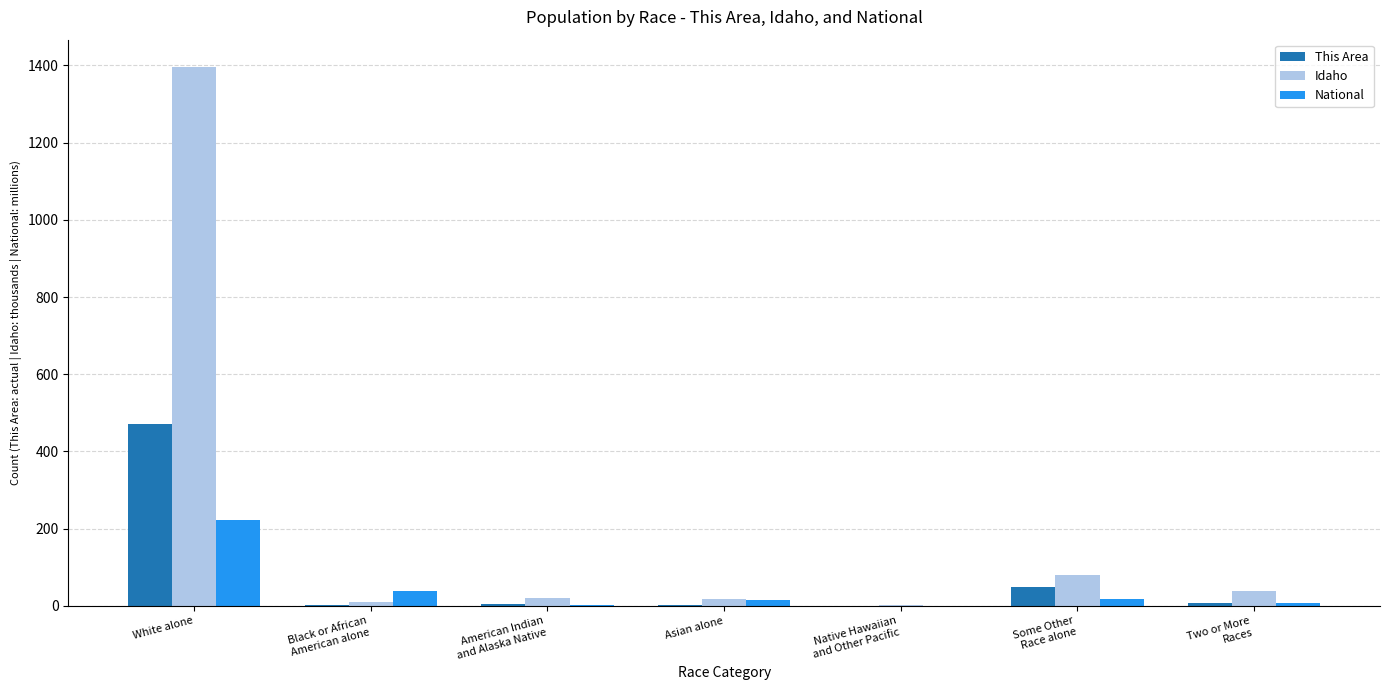

How many distinct data groups are displayed?

3